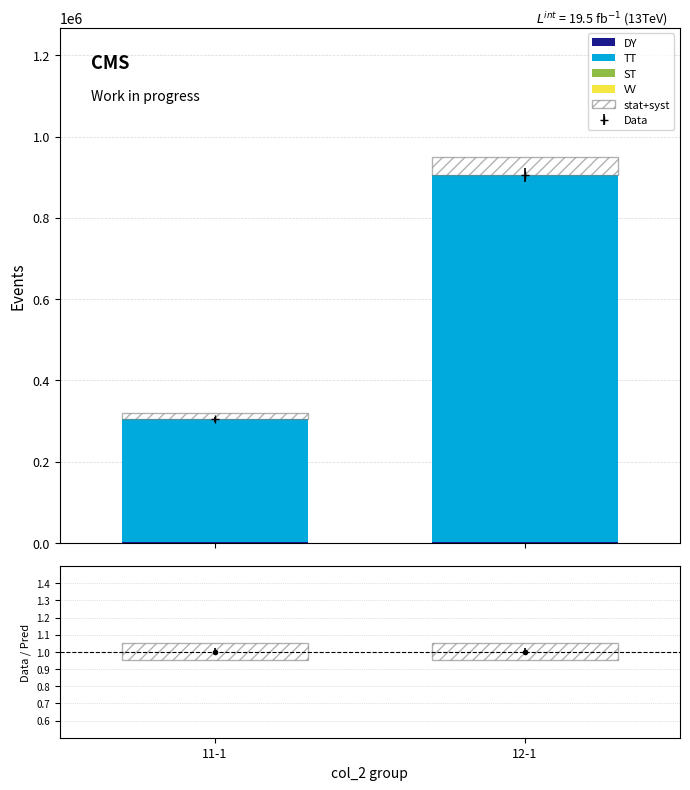

At which label does ST reach its minimum?

12-1